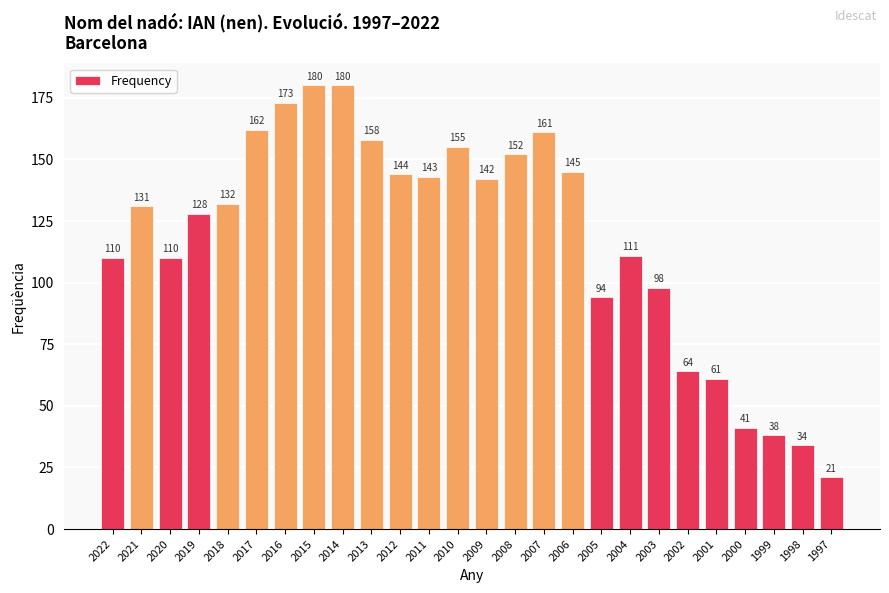

Count the number of data series in this chart.

1